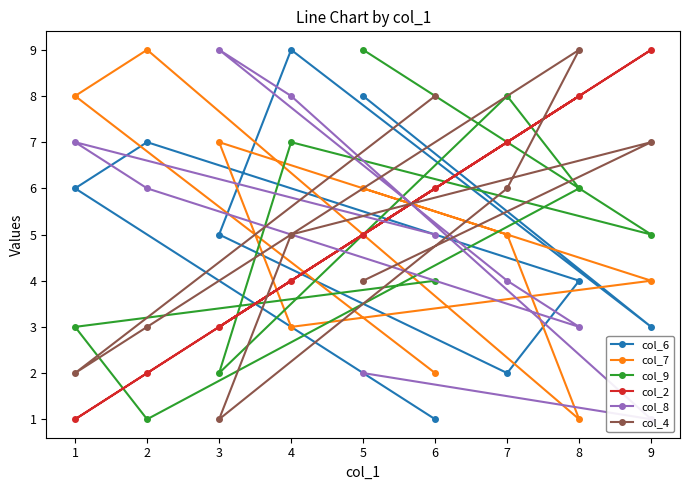

How many values in the col_7 series are below 5?

4